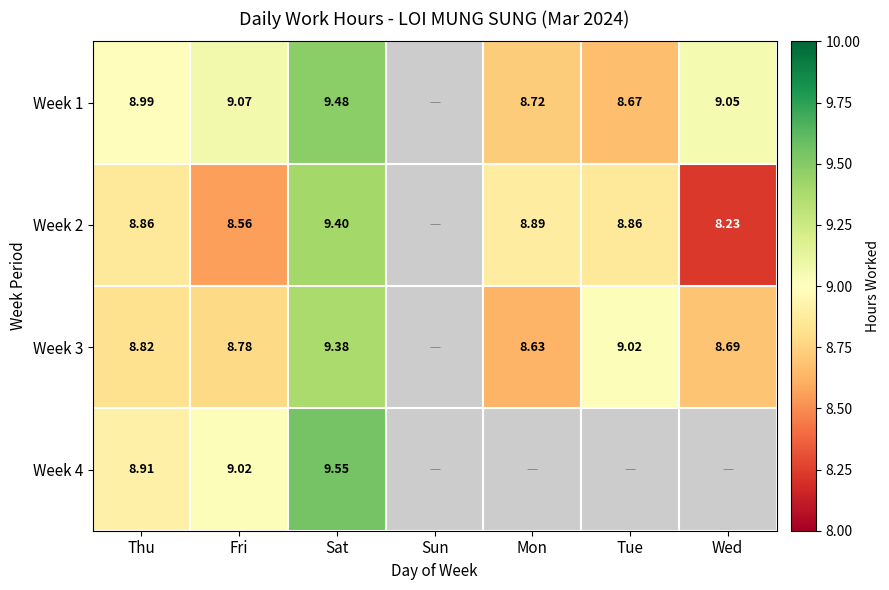

Is the value of Week 2 at Wed greater than the value of Week 3 at Sat?

No